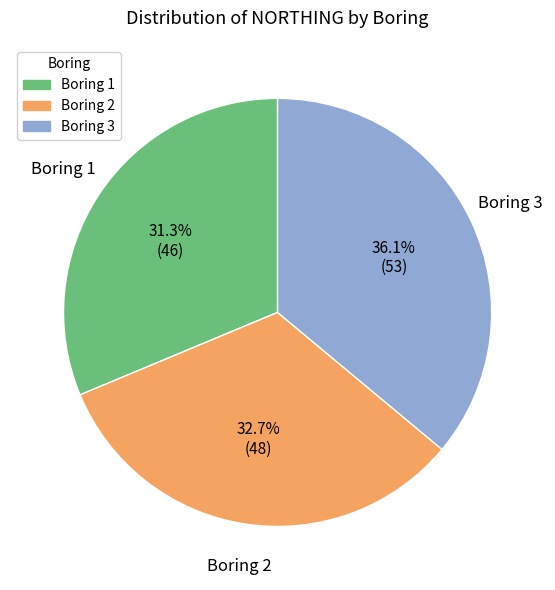

Is there a majority slice in this chart?

No